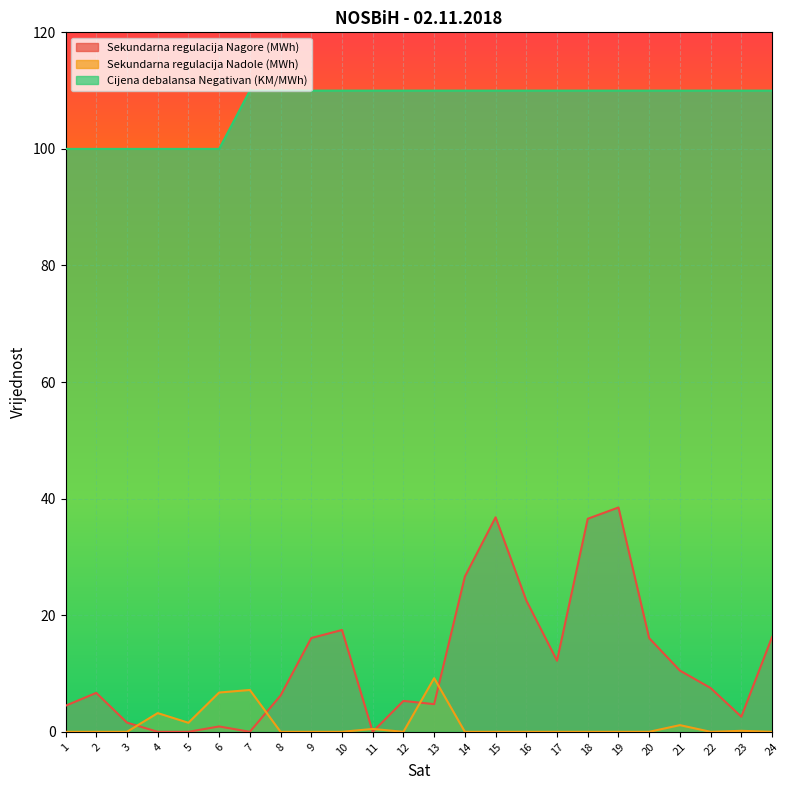

Which series changed the most between 2 and 20?

Cijena debalansa Negativan (KM/MWh)